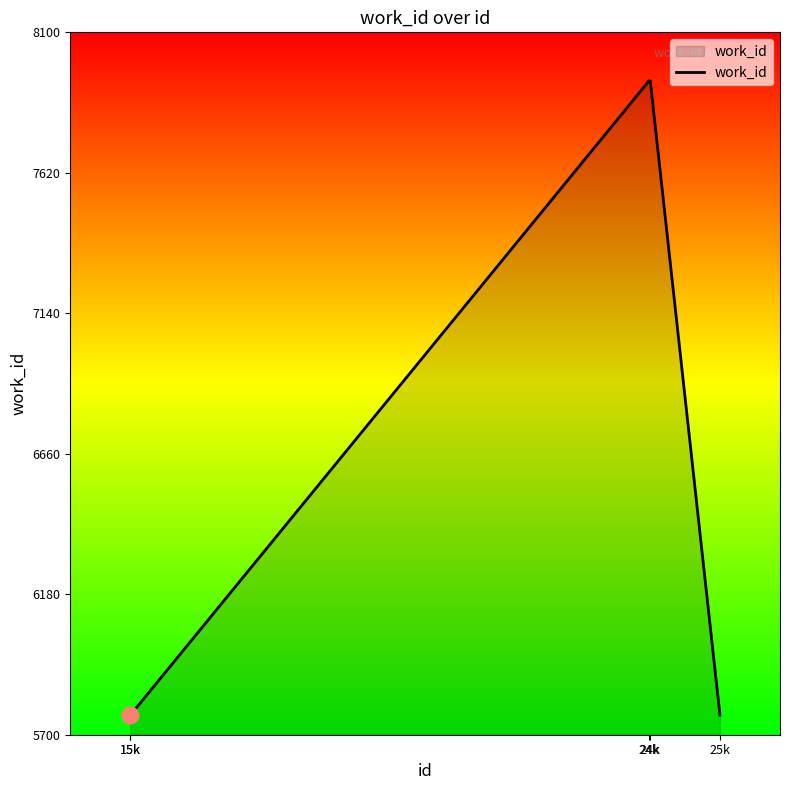

Reading right to left, what are all the values shown in this chart?

5767	7934	7934	5767	5767